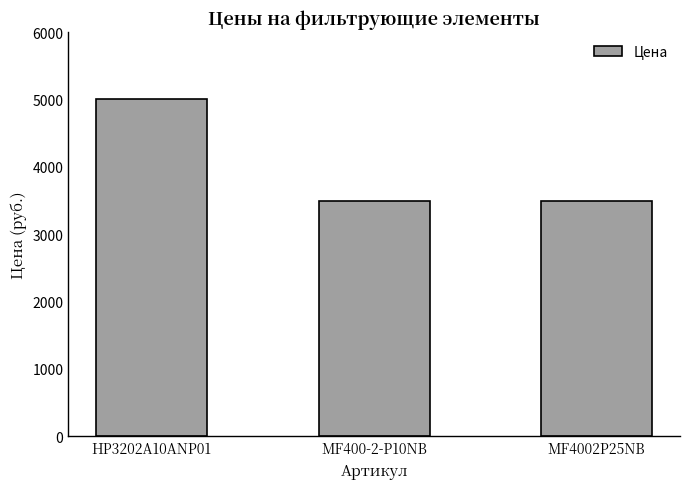

Count the number of data series in this chart.

1